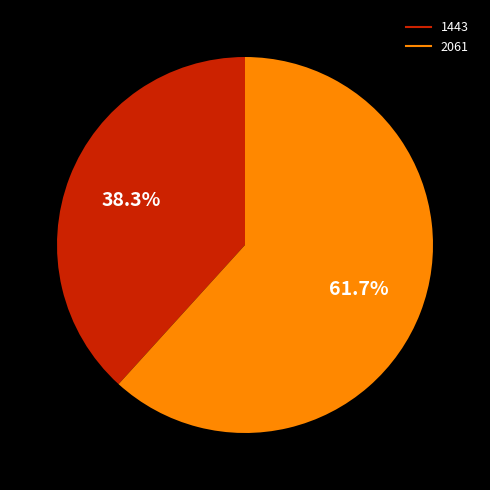

Does any single category account for the majority?

Yes